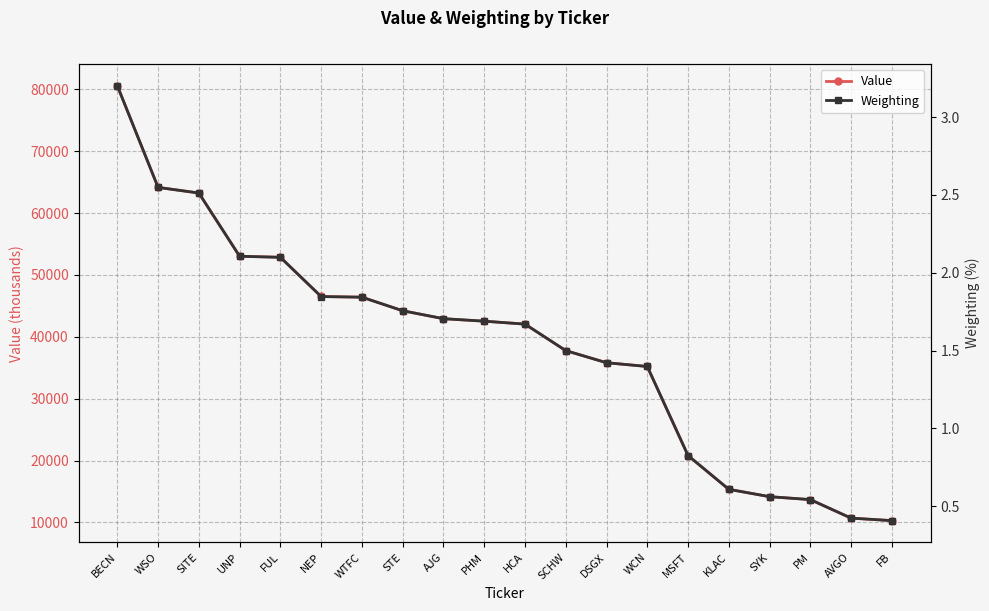

Is it true that Value equals 10279.0 at FB?

True